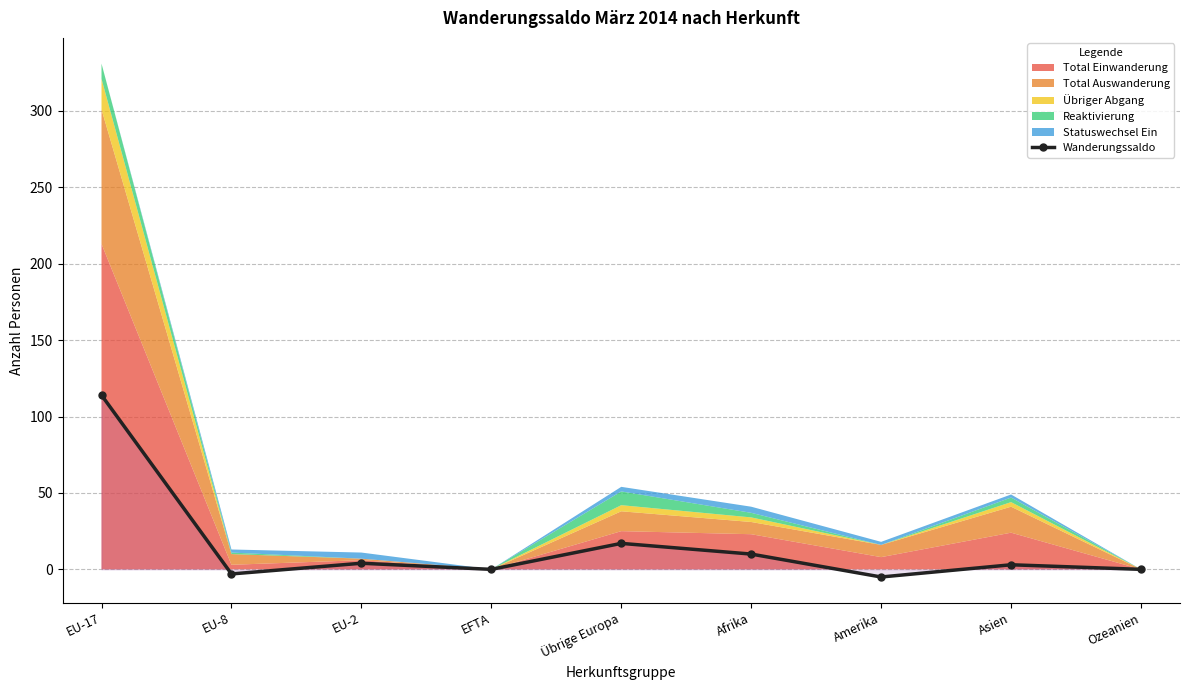

Reading left to right, extract all data points from this chart.

114	-3	4	0	17	10	-5	3	0